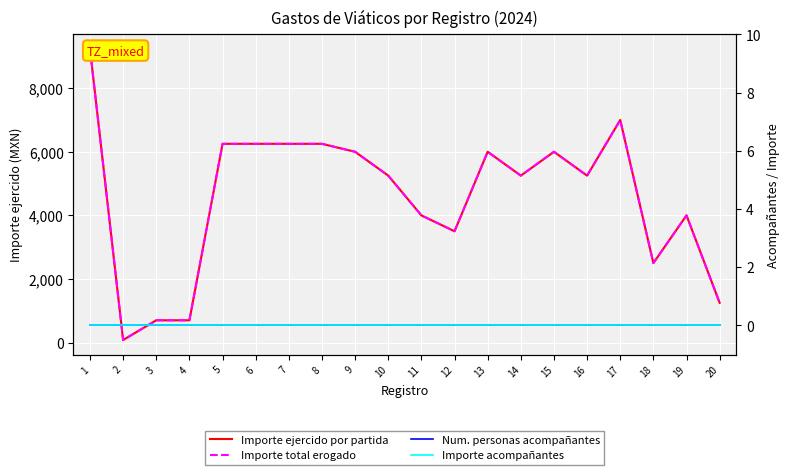

At how many categories does at least one series exceed 508?

19